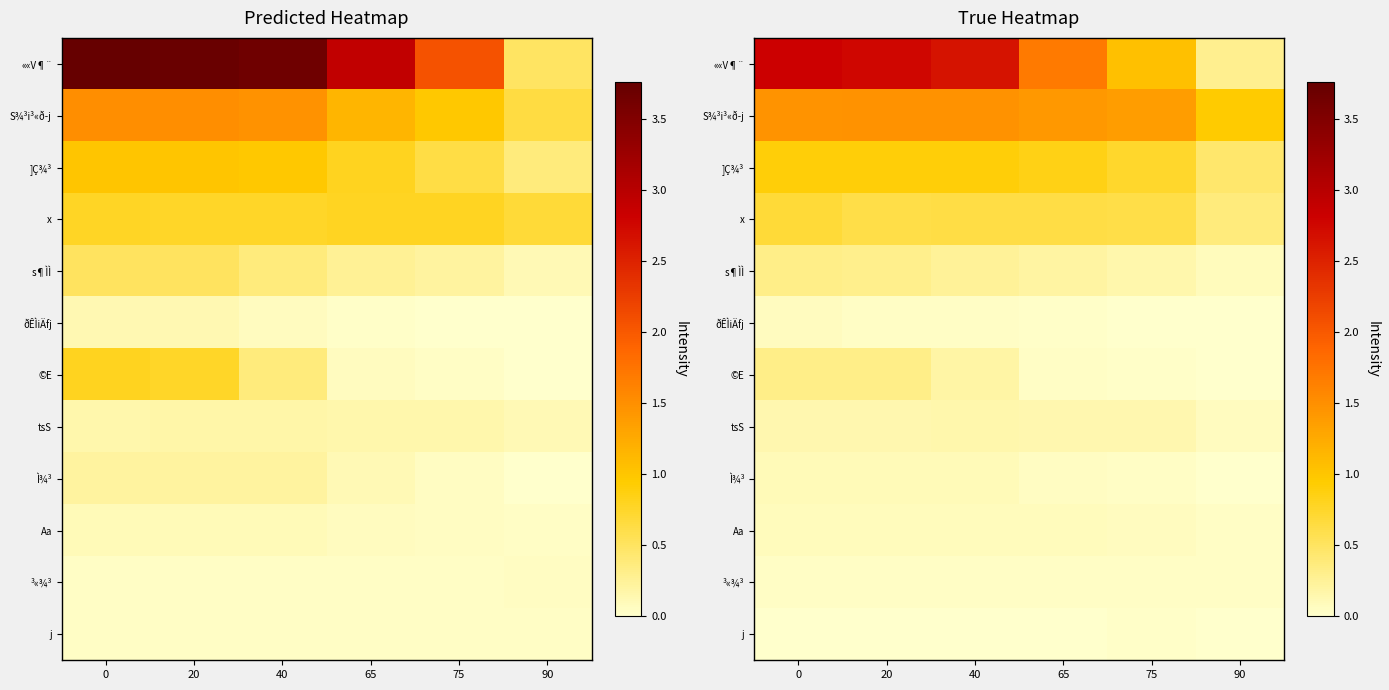

Is it true that ©E equals 0.2 at 40?

True